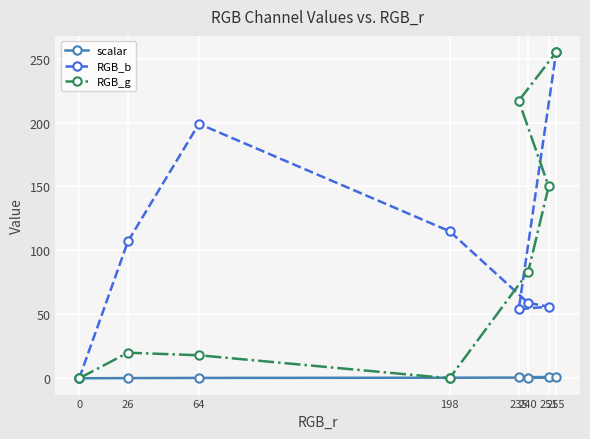

At which label is RGB_g closest to 127?

251